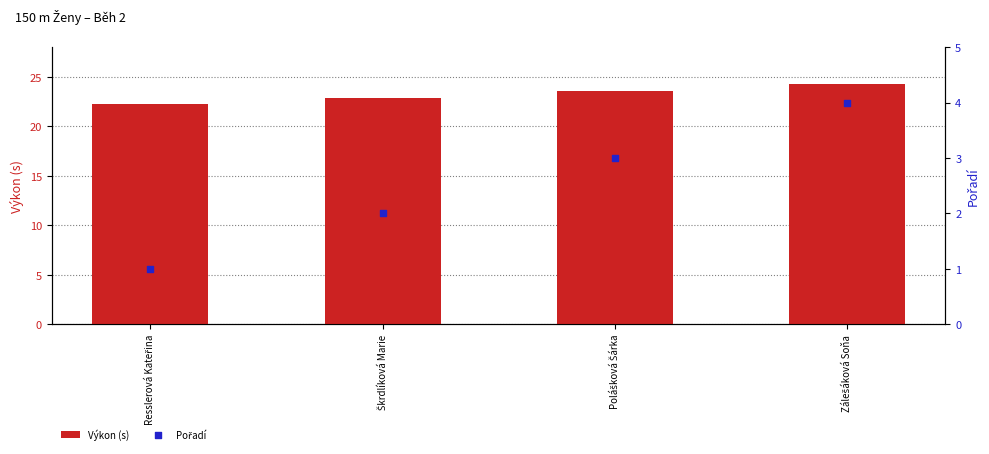

Which series has the widest spread of Y values?

Pořadí